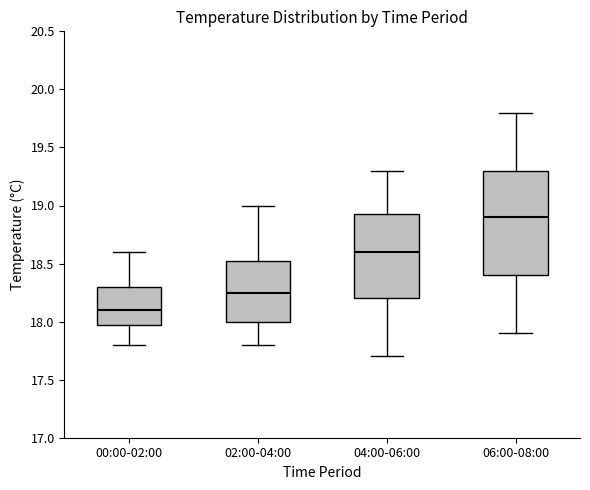

Comparing the boxes themselves (not the whiskers), which one is the tallest?

06:00-08:00